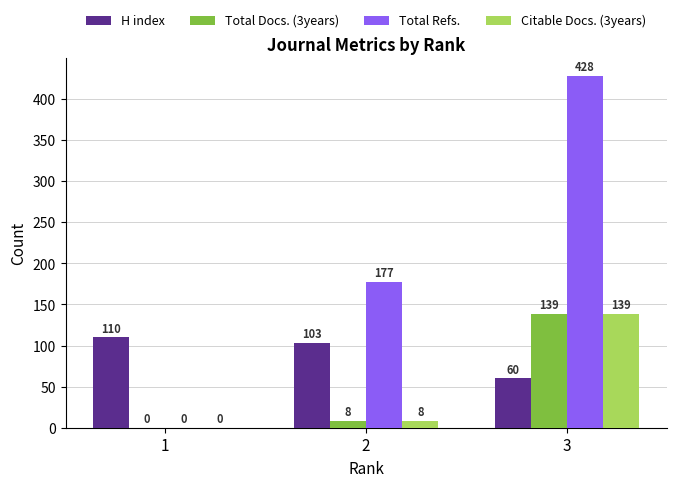

What is the total value across all series at 3?

766